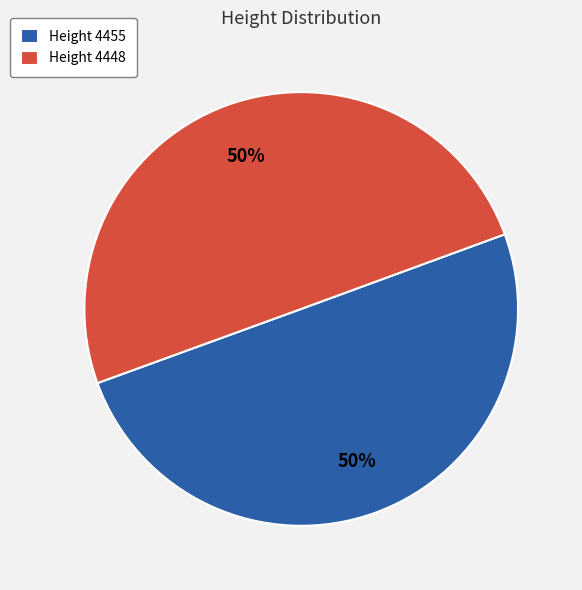

Approximately how many times larger is the value at Height 4448 compared to Height 4455?

1.0